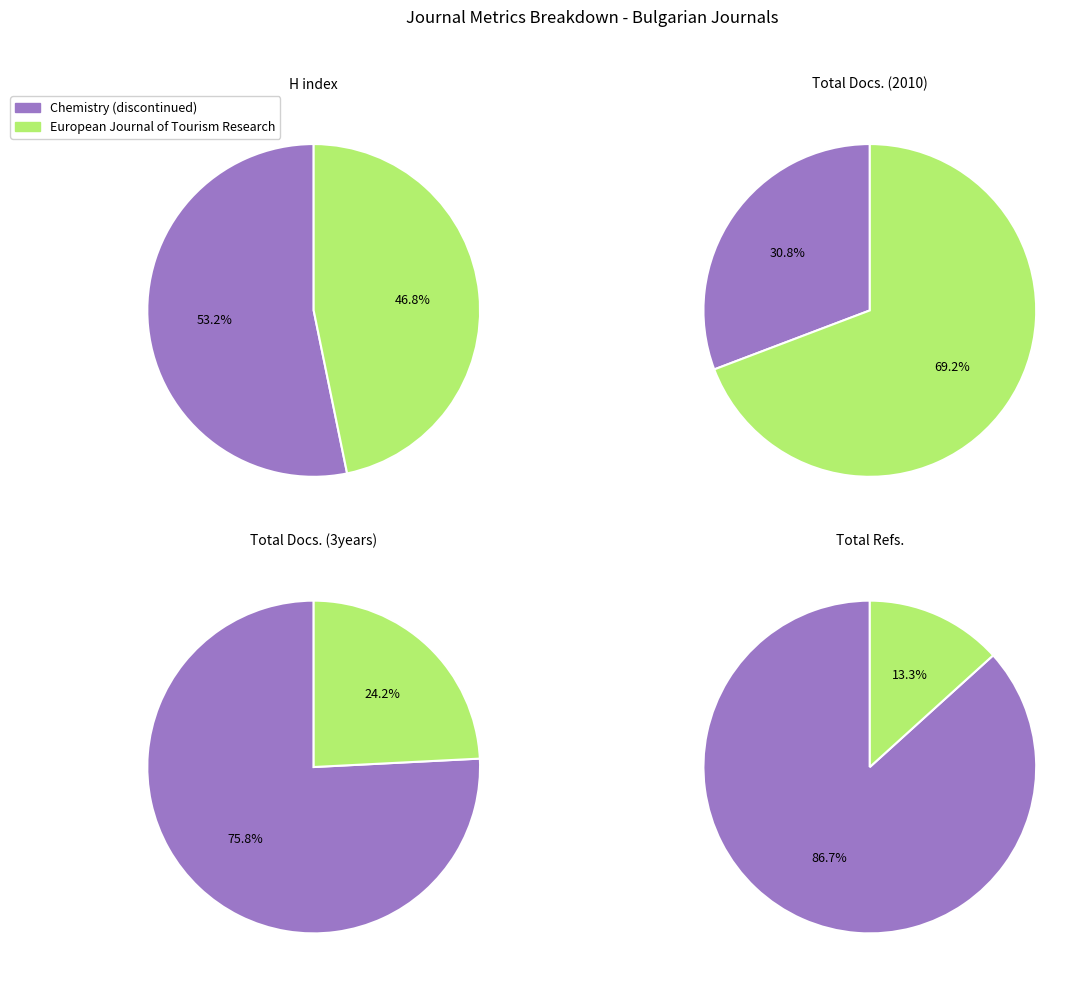

To the nearest percent, what portion does Chemistry (discontinued) represent?

53%